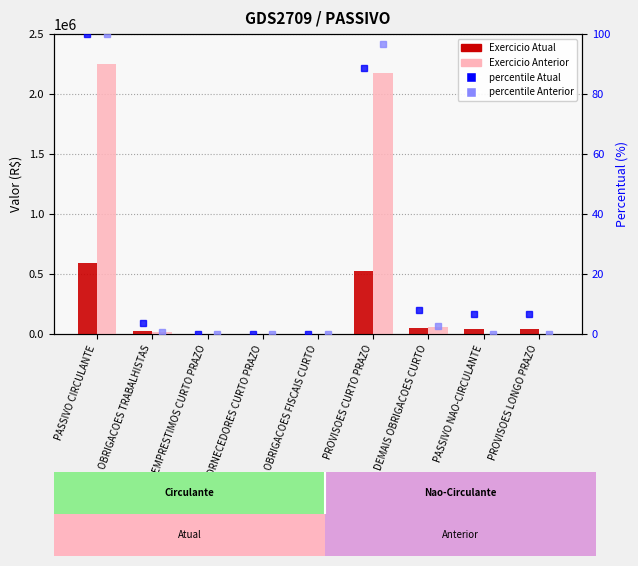

What position from the left is PASSIVO CIRCULANTE?

1